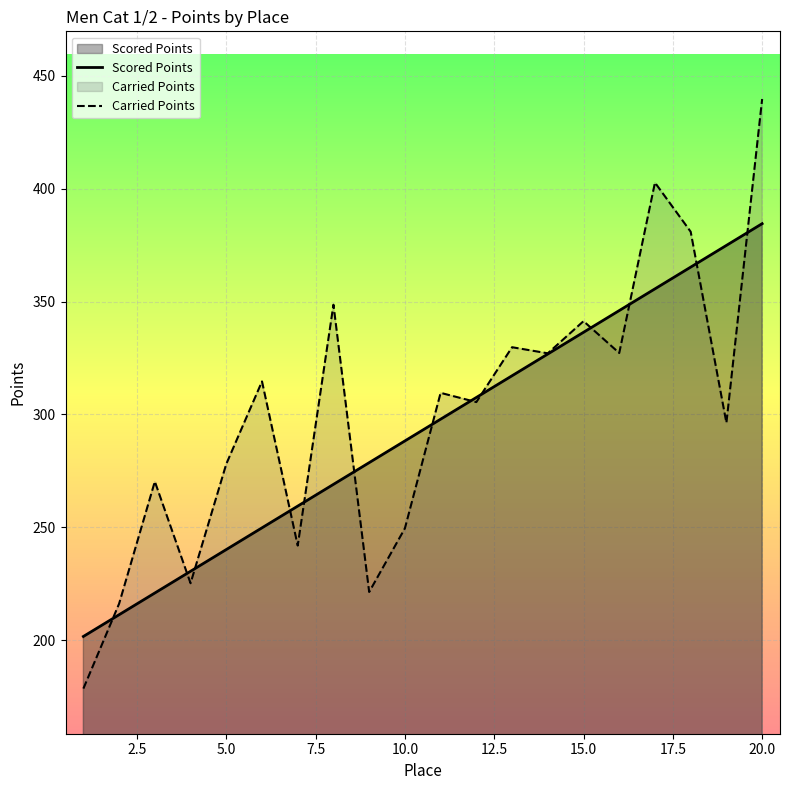

List the series in order of their peak value, lowest first.

Scored Points, Carried Points